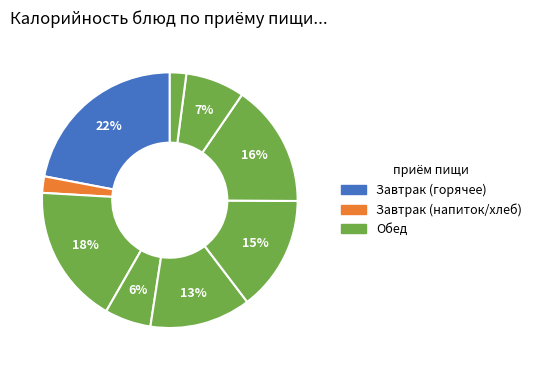

How many segments does this pie chart have?

9